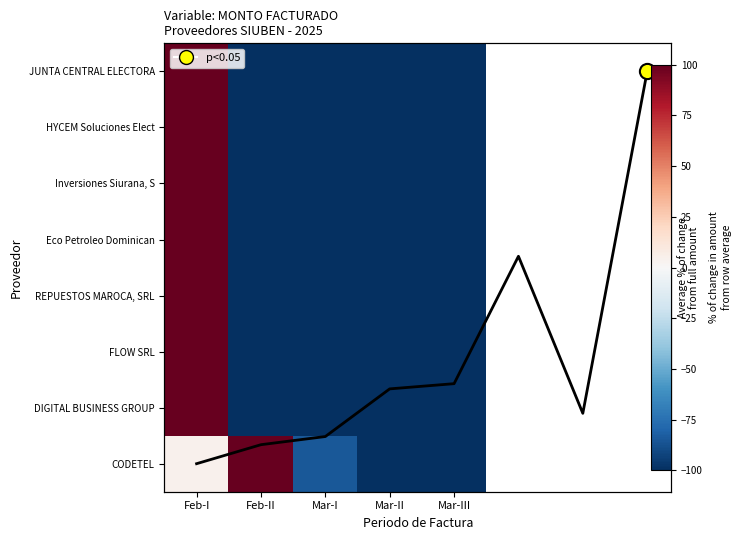

Which series has the largest total across all categories?

CODETEL